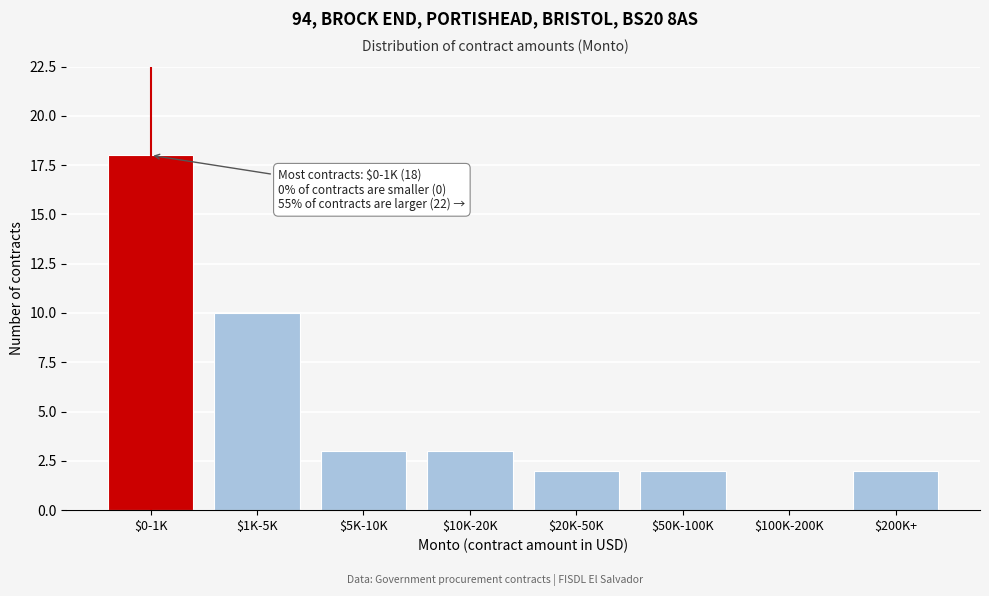

Where is the data nearest to the value 9?

$1K-5K